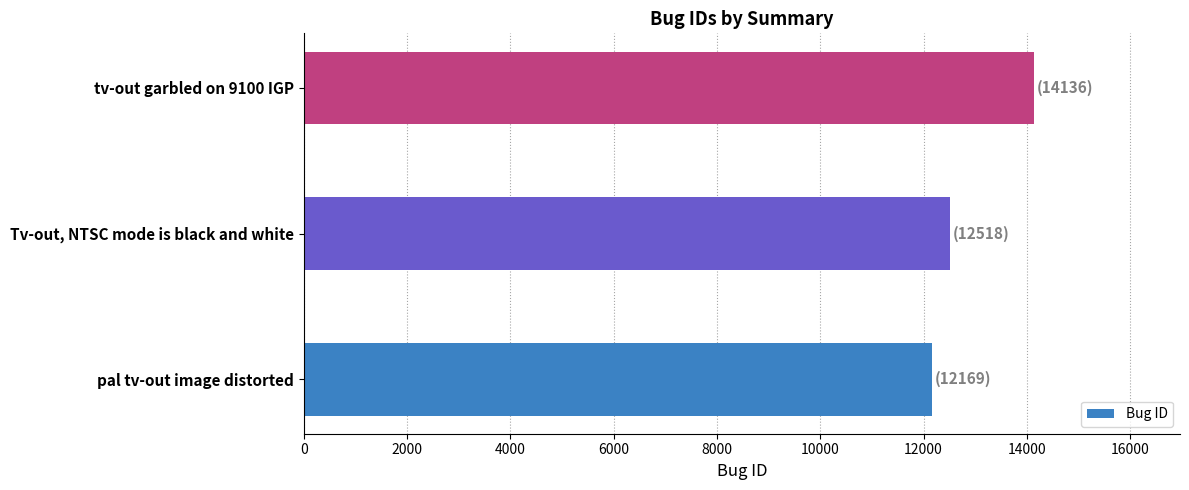

Rank the categories by value from highest to lowest.

tv-out garbled on 9100 IGP, Tv-out, NTSC mode is black and white, pal tv-out image distorted